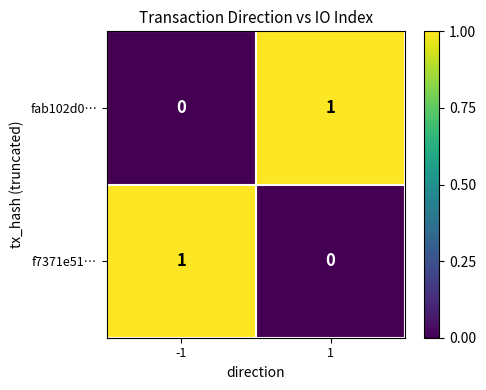

The fab102d0… series shows 0 at -1. True or false?

True